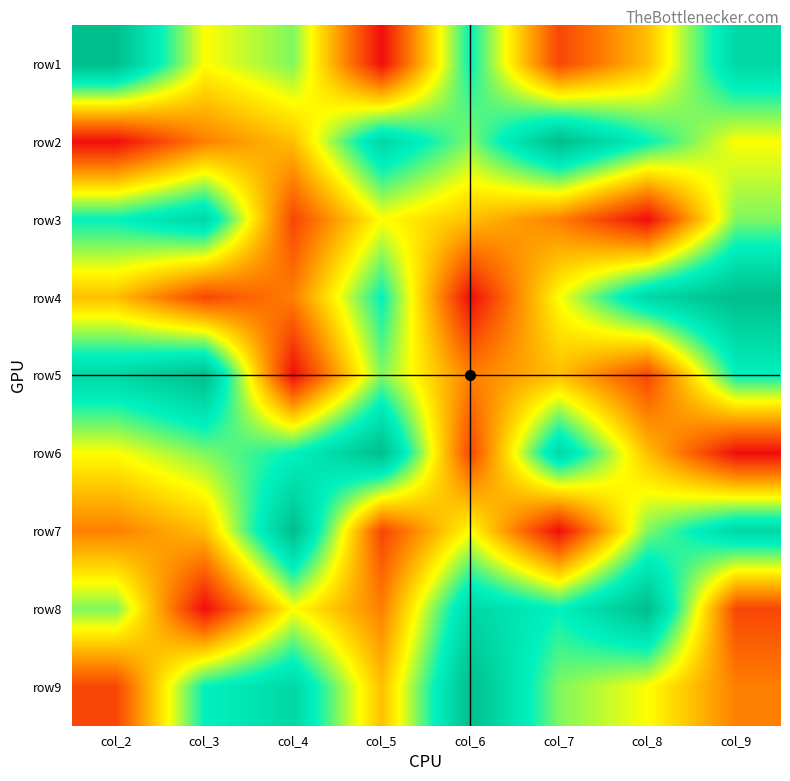

Reading right to left, extract all data points from this chart.

row1: col_9=8	col_8=4	col_7=2	col_6=7	col_5=1	col_4=6	col_3=5	col_2=9
row2: col_9=5	col_8=7	col_7=9	col_6=6	col_5=8	col_4=4	col_3=3	col_2=1
row3: col_9=6	col_8=1	col_7=3	col_6=4	col_5=5	col_4=2	col_3=8	col_2=7
row4: col_9=9	col_8=8	col_7=5	col_6=1	col_5=7	col_4=3	col_3=2	col_2=4
row5: col_9=7	col_8=2	col_7=4	col_6=3	col_5=6	col_4=1	col_3=9	col_2=8
row6: col_9=1	col_8=4	col_7=8	col_6=2	col_5=9	col_4=7	col_3=6	col_2=5
row7: col_9=8	col_8=6	col_7=1	col_6=5	col_5=2	col_4=9	col_3=4	col_2=3
row8: col_9=2	col_8=9	col_7=7	col_6=8	col_5=3	col_4=5	col_3=1	col_2=6
row9: col_9=3	col_8=5	col_7=6	col_6=9	col_5=4	col_4=8	col_3=7	col_2=2